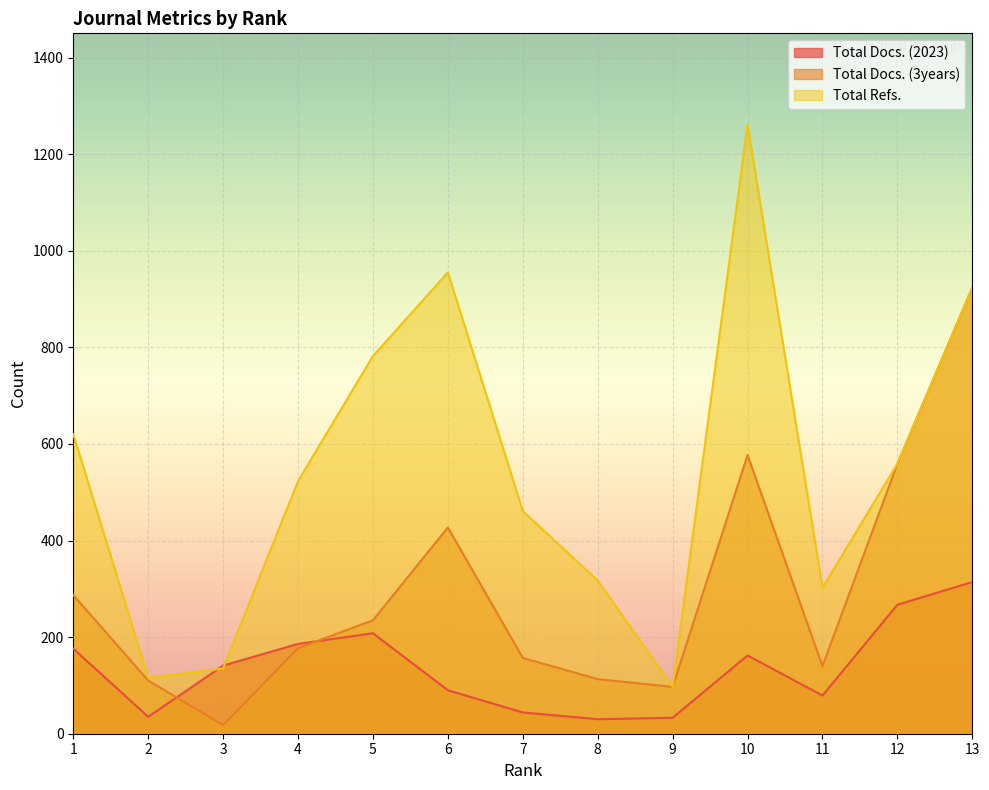

How many distinct data groups are displayed?

3